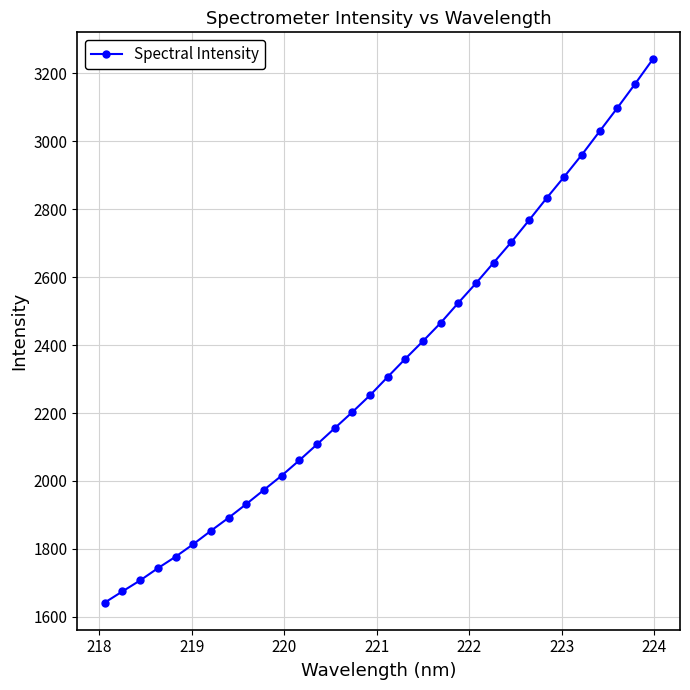

What is the minimum value shown in the chart?

1641.7